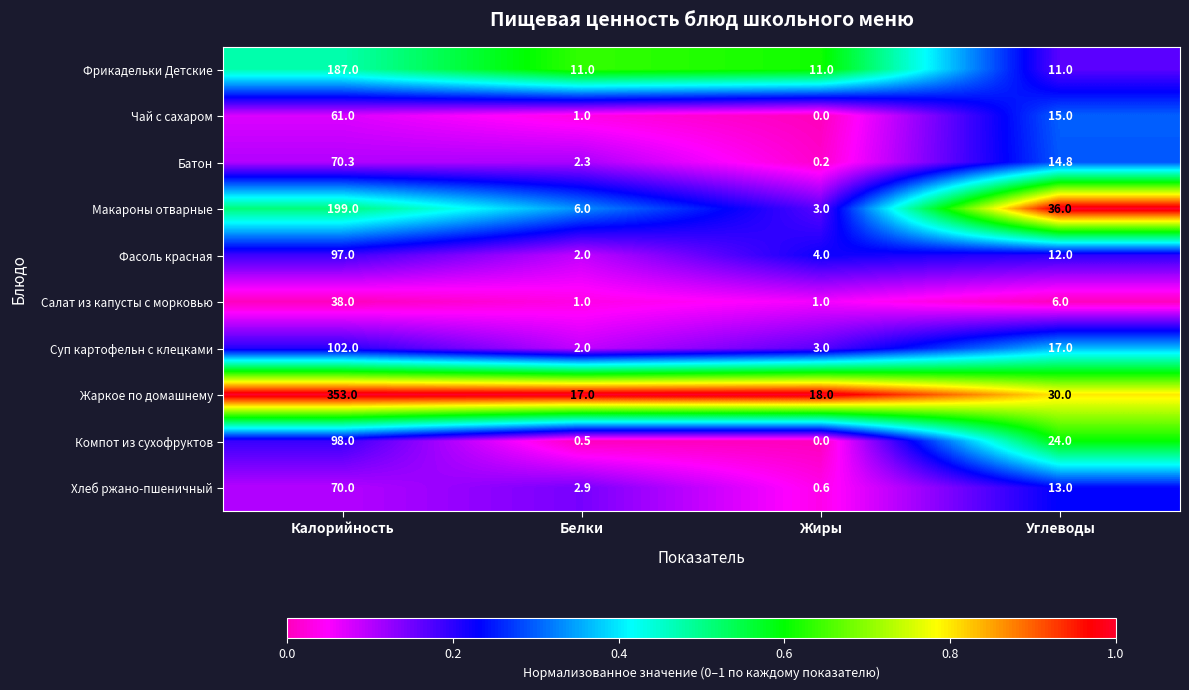

Rank the series at Углеводы from highest to lowest value.

Макароны отварные, Жаркое по домашнему, Компот из сухофруктов, Суп картофельн с клецками, Чай с сахаром, Батон, Хлеб ржано-пшеничный, Фасоль красная, Фрикадельки Детские, Салат из капусты с морковью